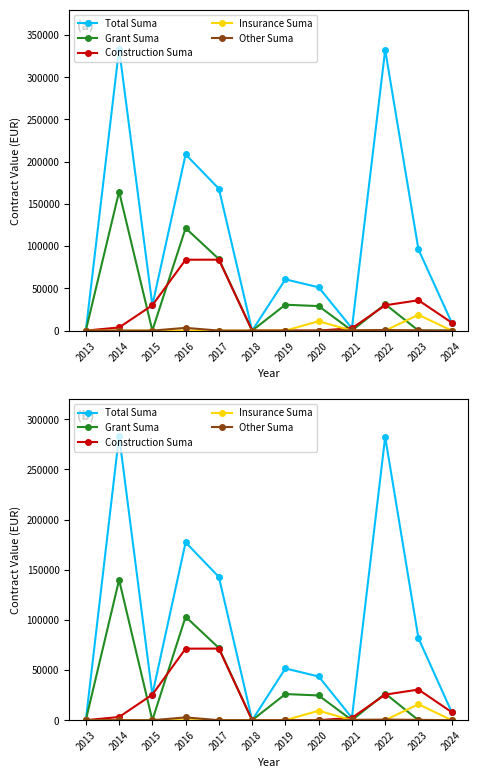

Is it true that Grant Suma equals 0.0 at 2013?

True